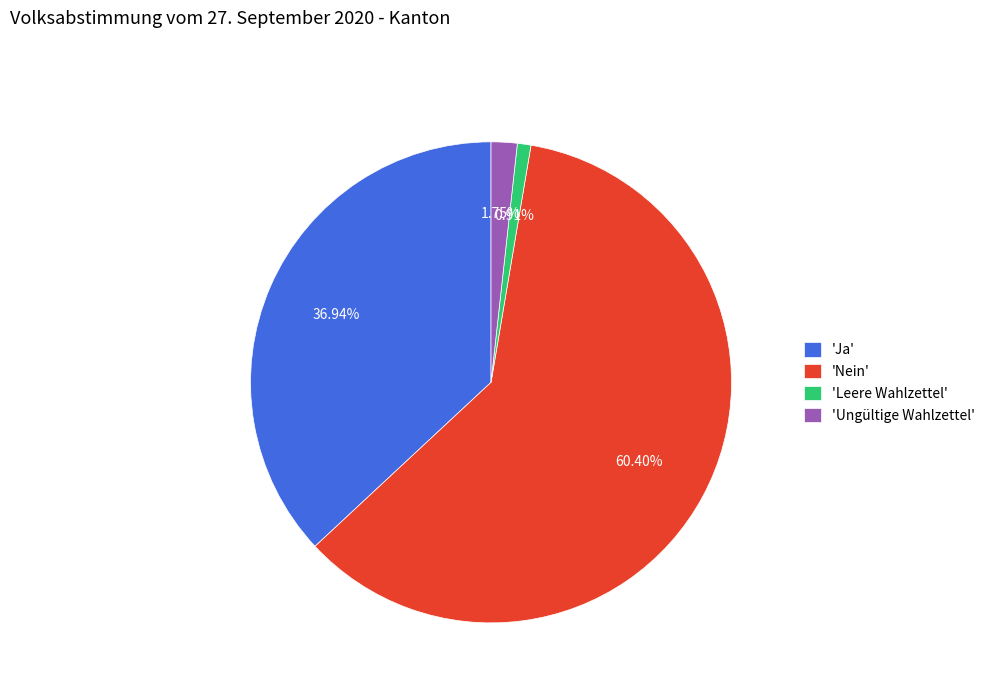

What is the smallest slice in the pie chart?

'Leere Wahlzettel'